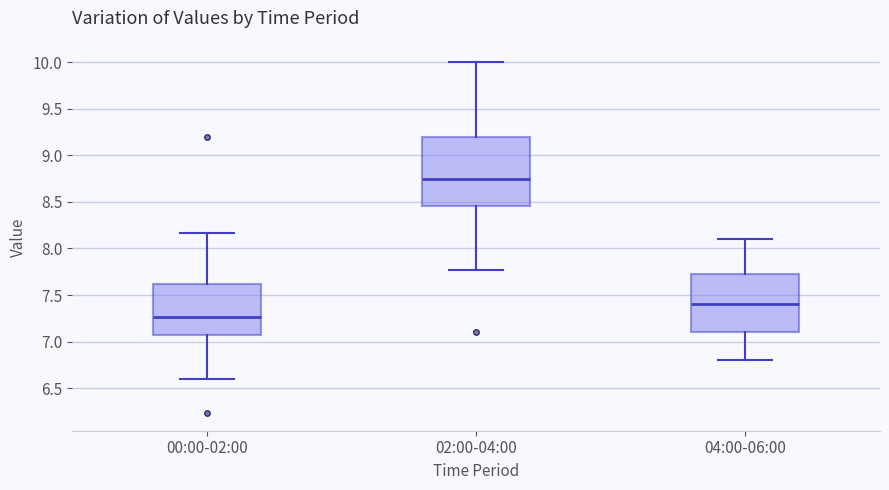

Reading left to right, read every box against the y-axis: the position of its median line, the range the box covers, and the ends of its whiskers. The values are not printed on the chart, so give them approximately, as read against the axis.

00:00-02:00: median 7.25, box 7.05 to 7.60, whiskers 6.60 to 8.15
02:00-04:00: median 8.75, box 8.45 to 9.20, whiskers 7.75 to 10.00
04:00-06:00: median 7.40, box 7.10 to 7.75, whiskers 6.80 to 8.10